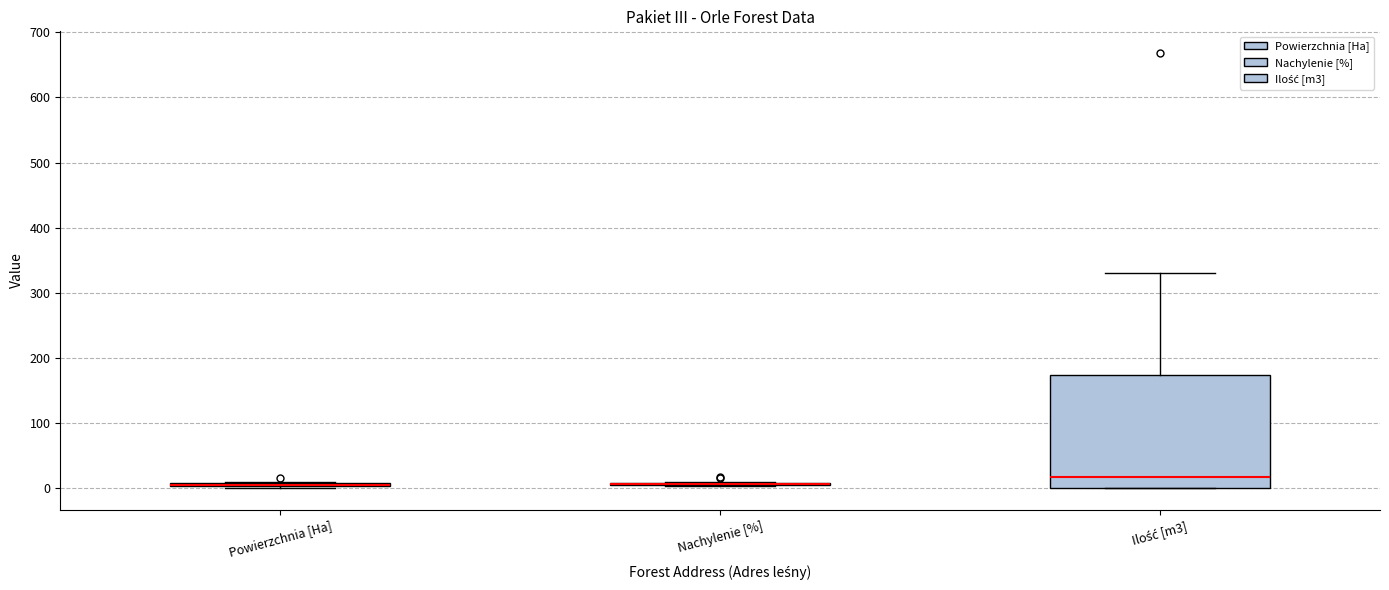

Where does the upper whisker of the box for Ilość [m3] end on the y-axis? The values are not printed on the chart, so give them approximately, as read against the axis.

330